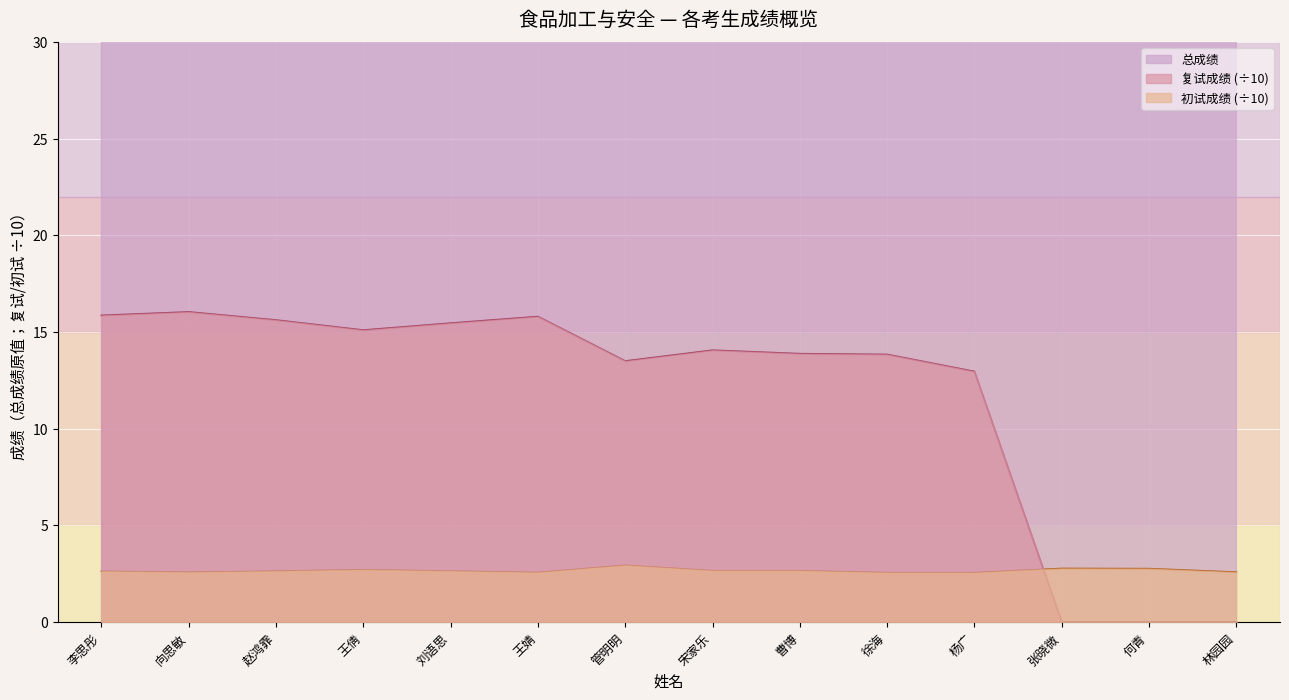

What is the sum of the 总成绩 values at 何青 and 杨广?

89.6